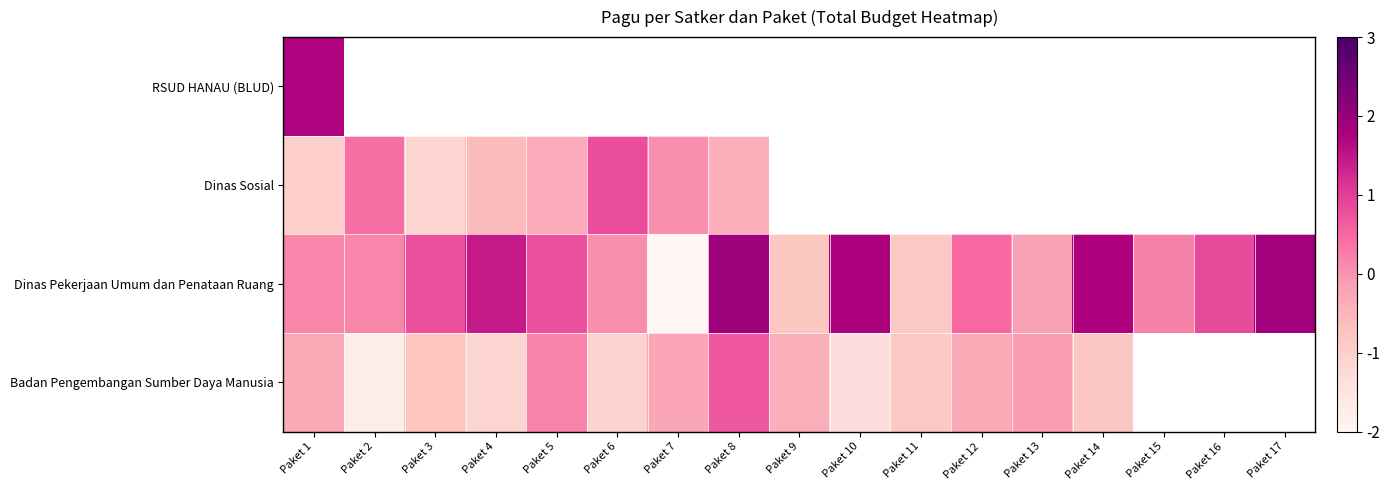

Where does the Dinas Pekerjaan Umum dan Penataan Ruang series first go above 0?

Paket 1